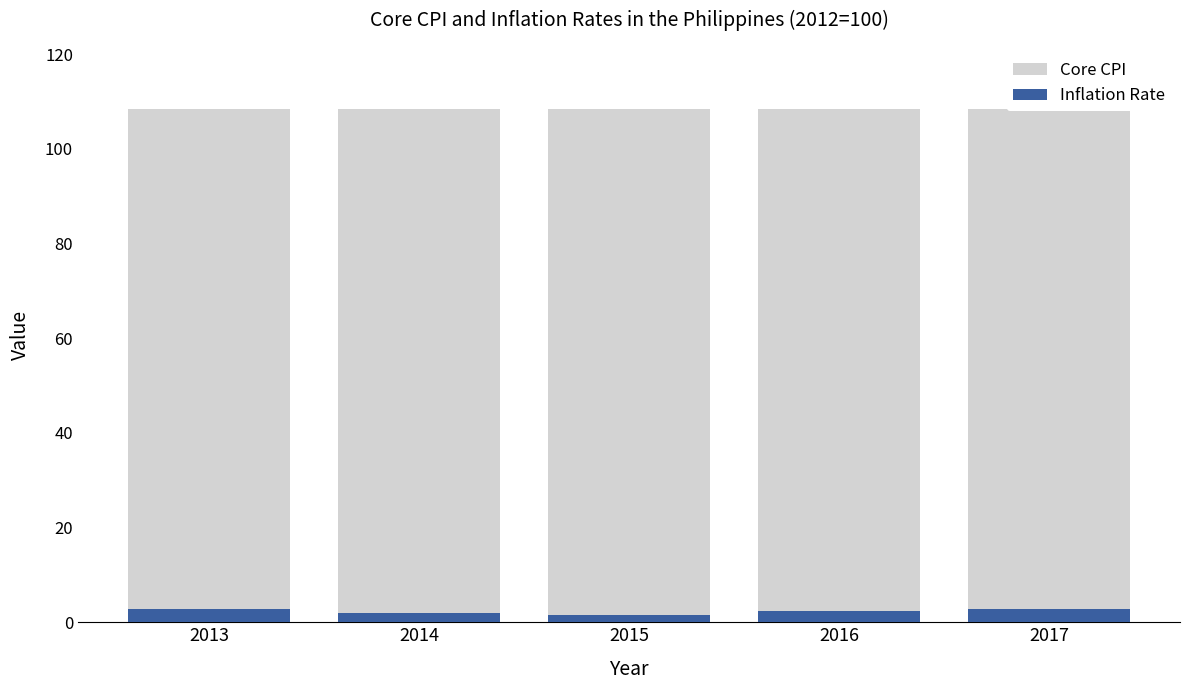

At which category is the sum across all series the highest?

2017